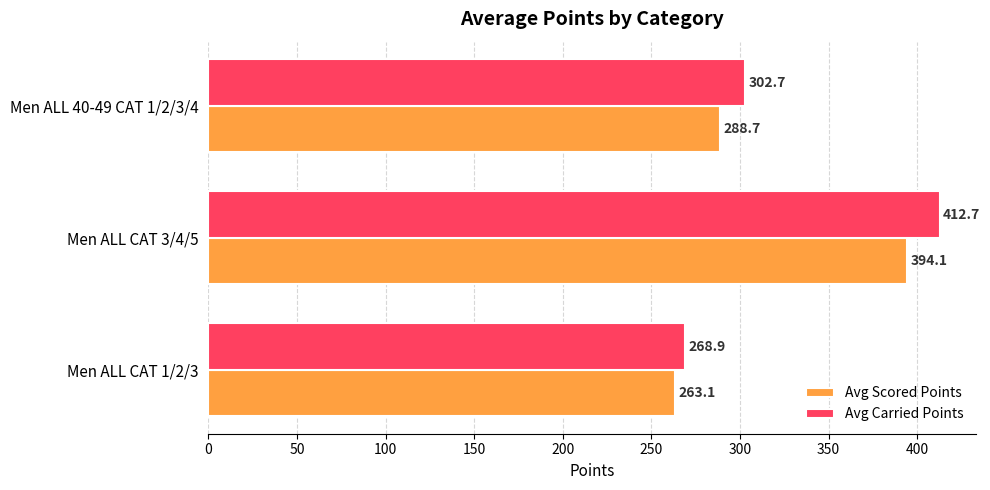

What is the maximum value for Avg Scored Points?

394.1